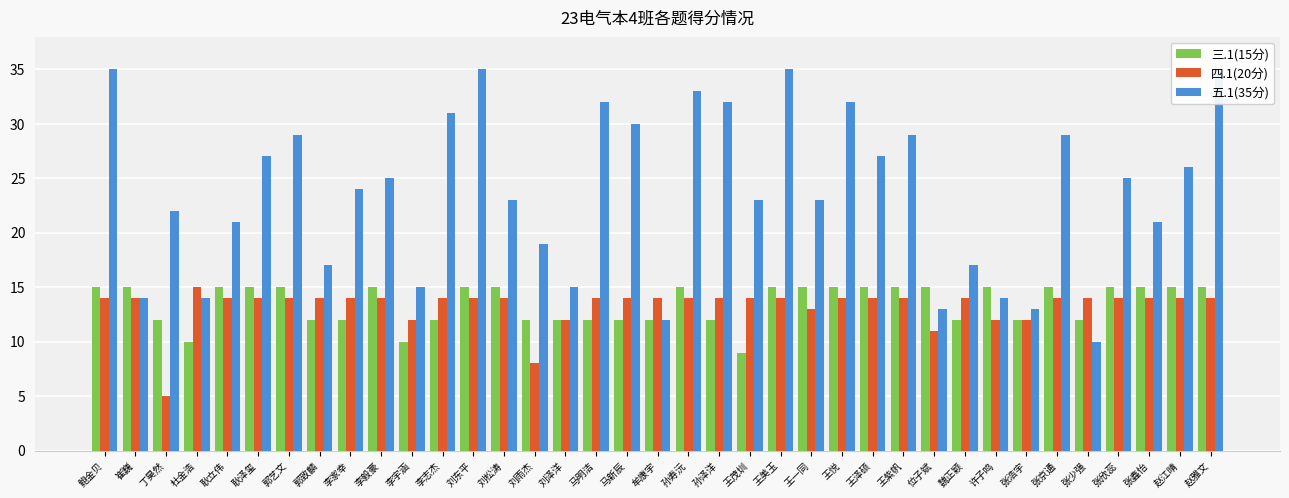

How many categories are shown in the chart?

37